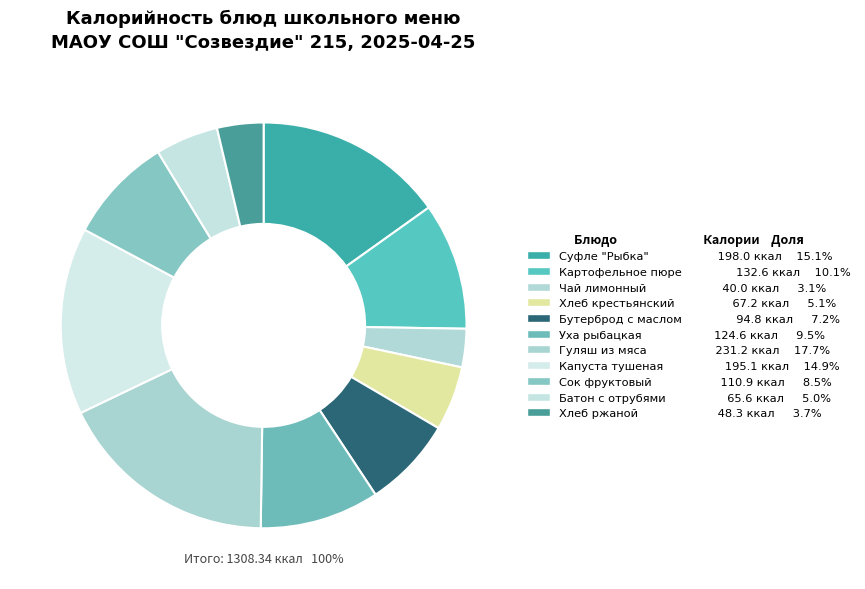

To the nearest percent, what is the combined percentage of Гуляш из мяса and Картофельное пюре?

28%